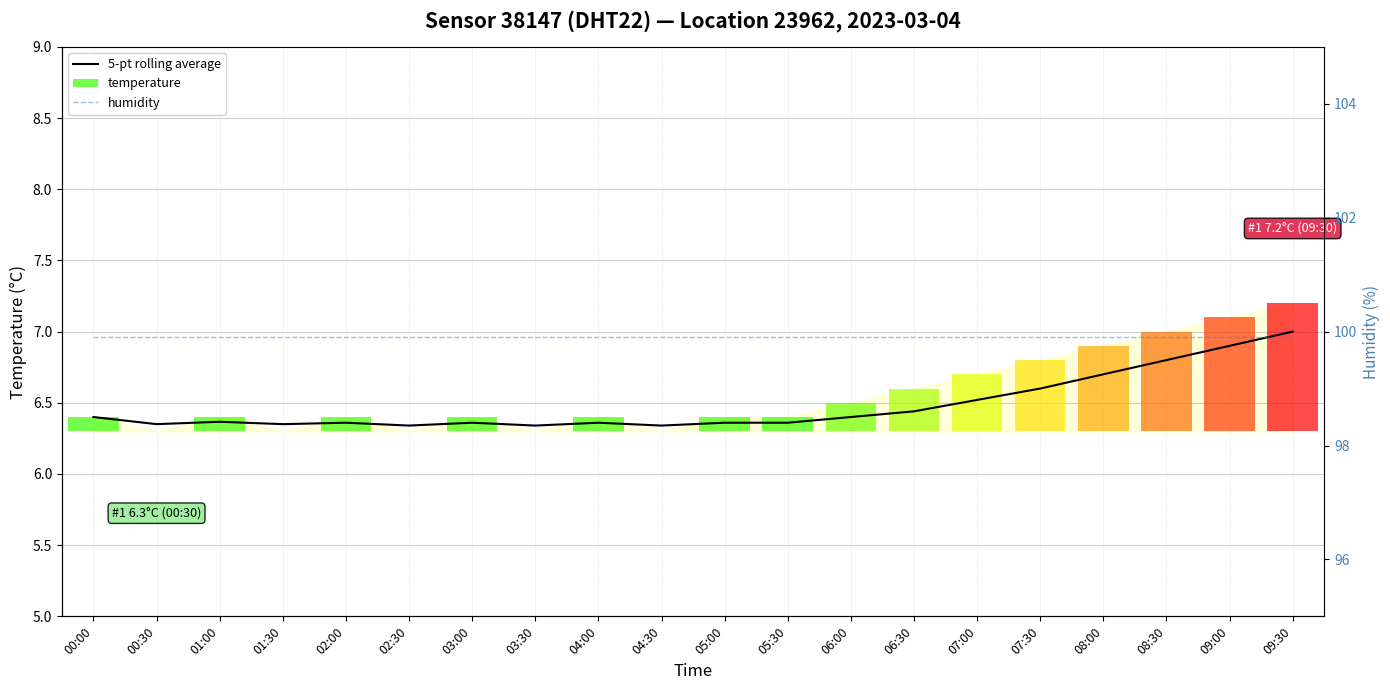

What is the maximum value shown in the chart?

99.9